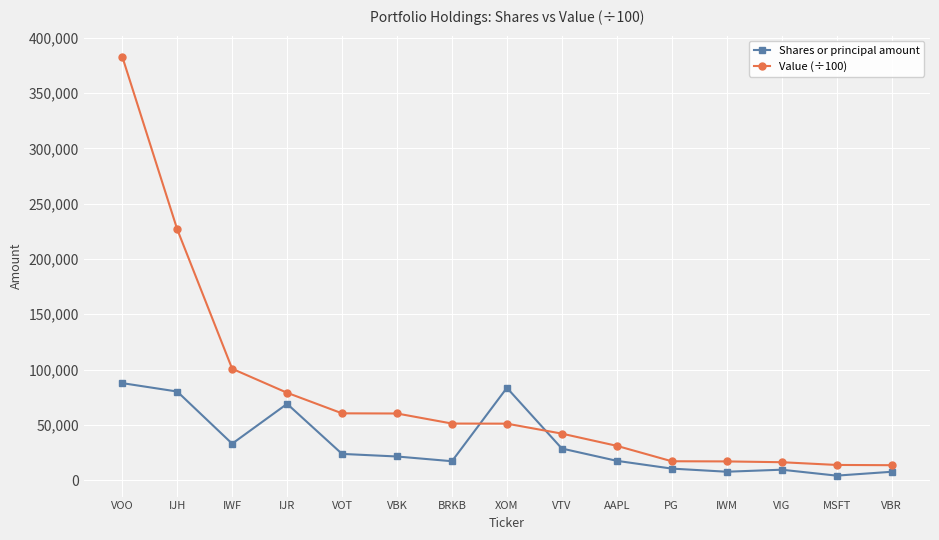

At which category is the sum across all series the highest?

VOO